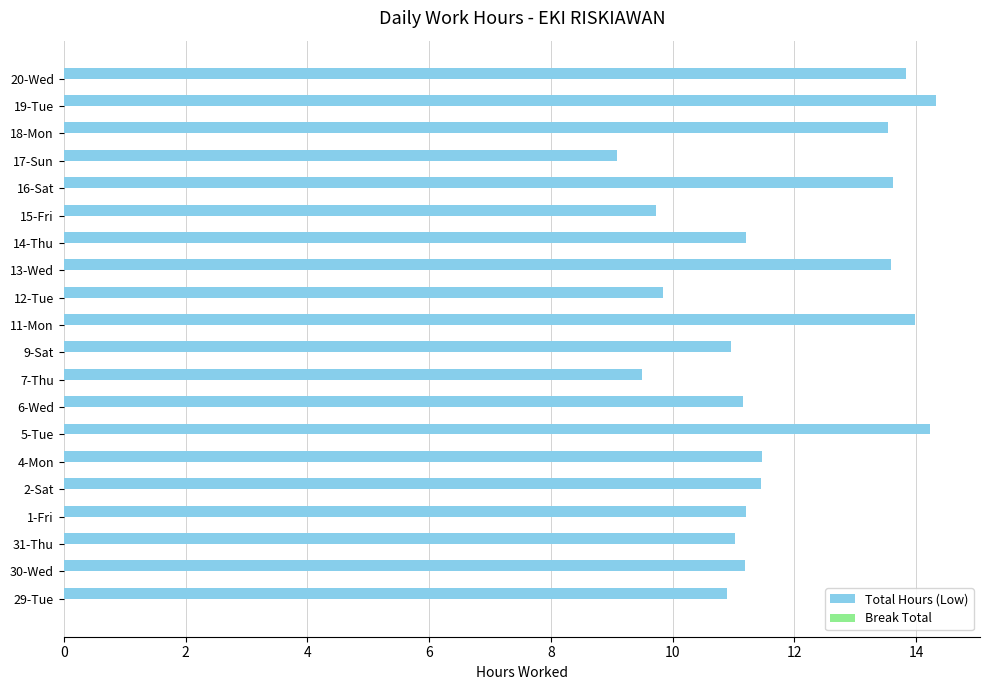

What is the greatest value displayed?

14.3